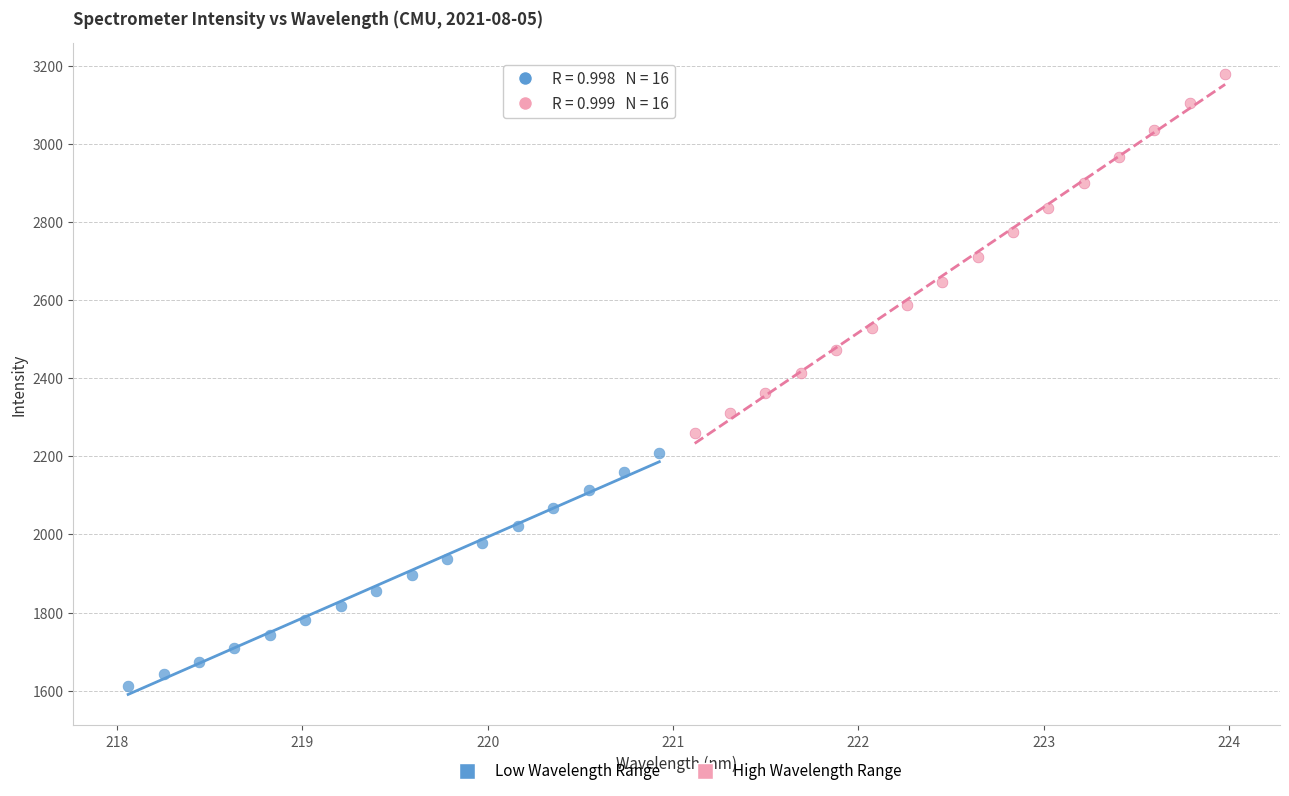

Which series has the largest Y range (max minus min)?

High Wavelength Range